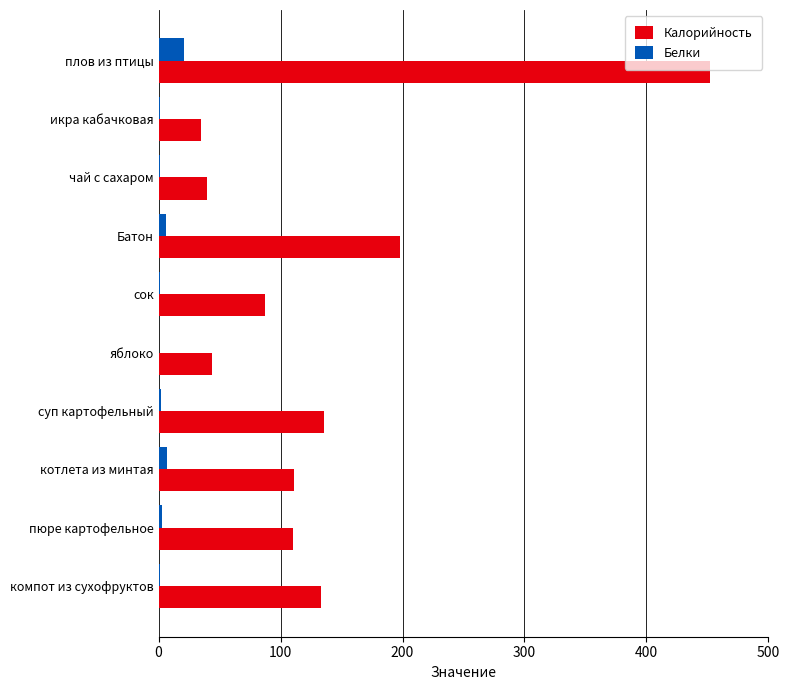

The Калорийность series shows 40 at чай с сахаром. True or false?

True